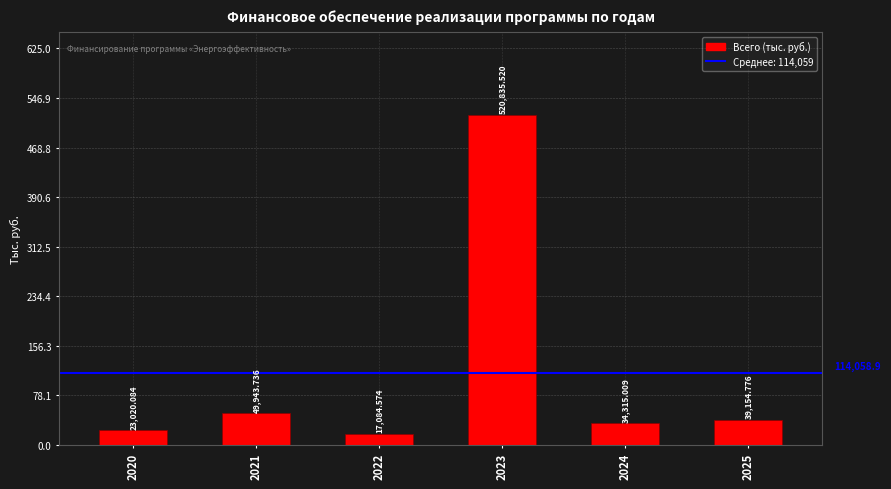

List the labels in order of value, smallest first.

2022, 2020, 2024, 2025, 2021, 2023